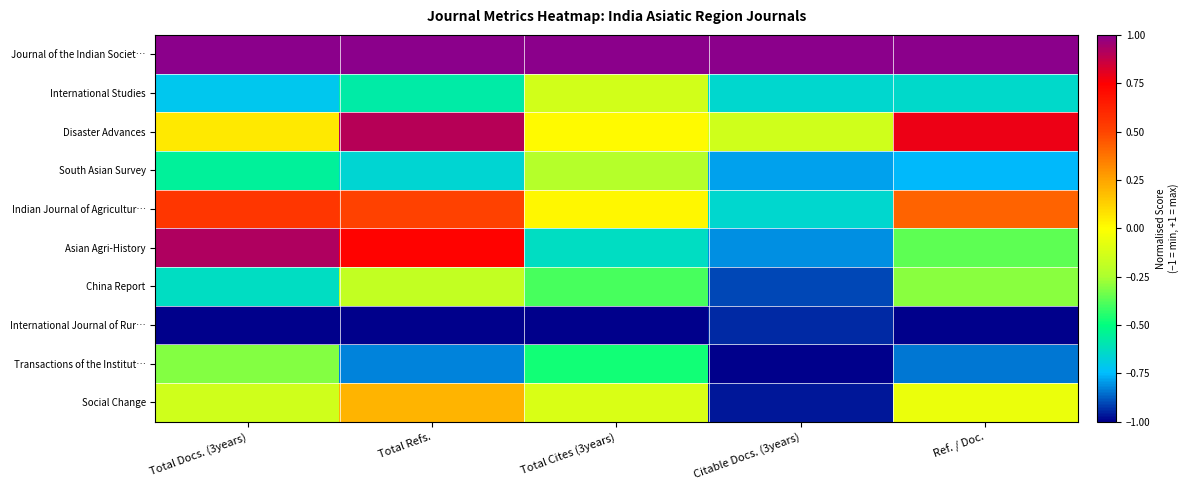

What is the total value across all series at Total Cites (3years)?

-1.9